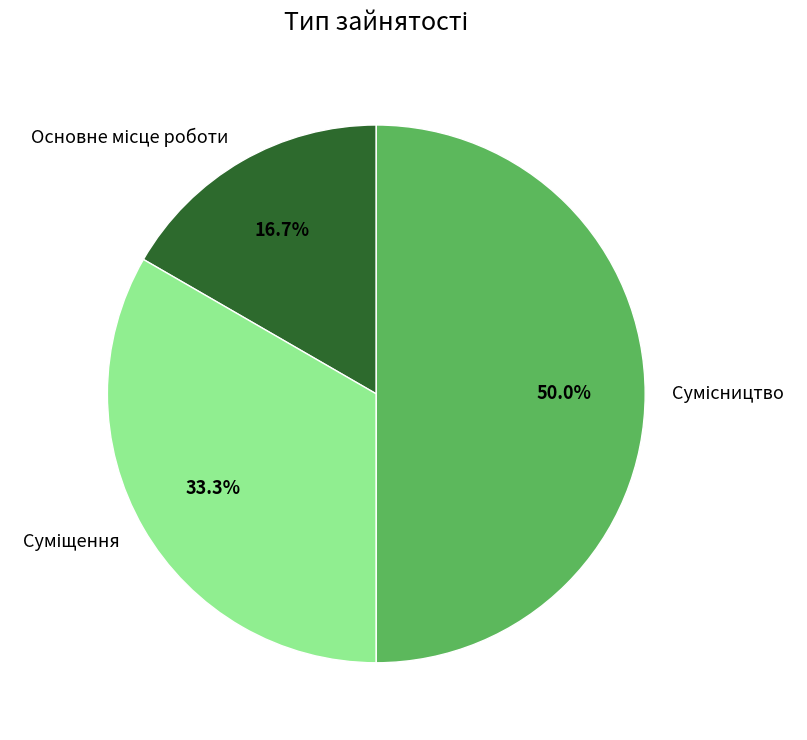

To the nearest percent, what is the average slice percentage?

33%